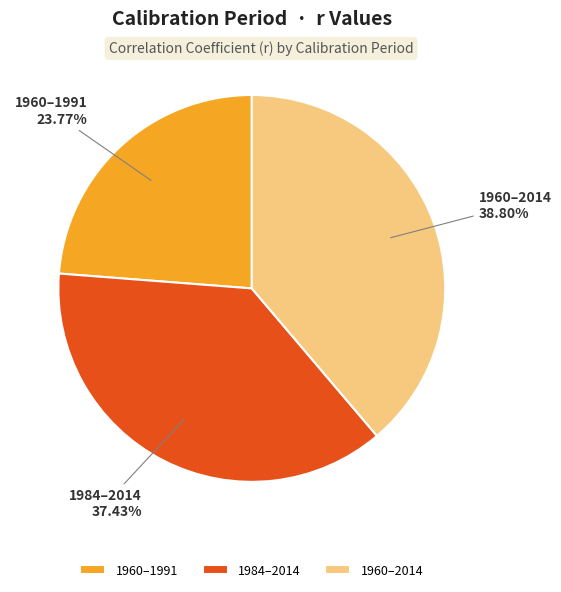

How many segments does this pie chart have?

3